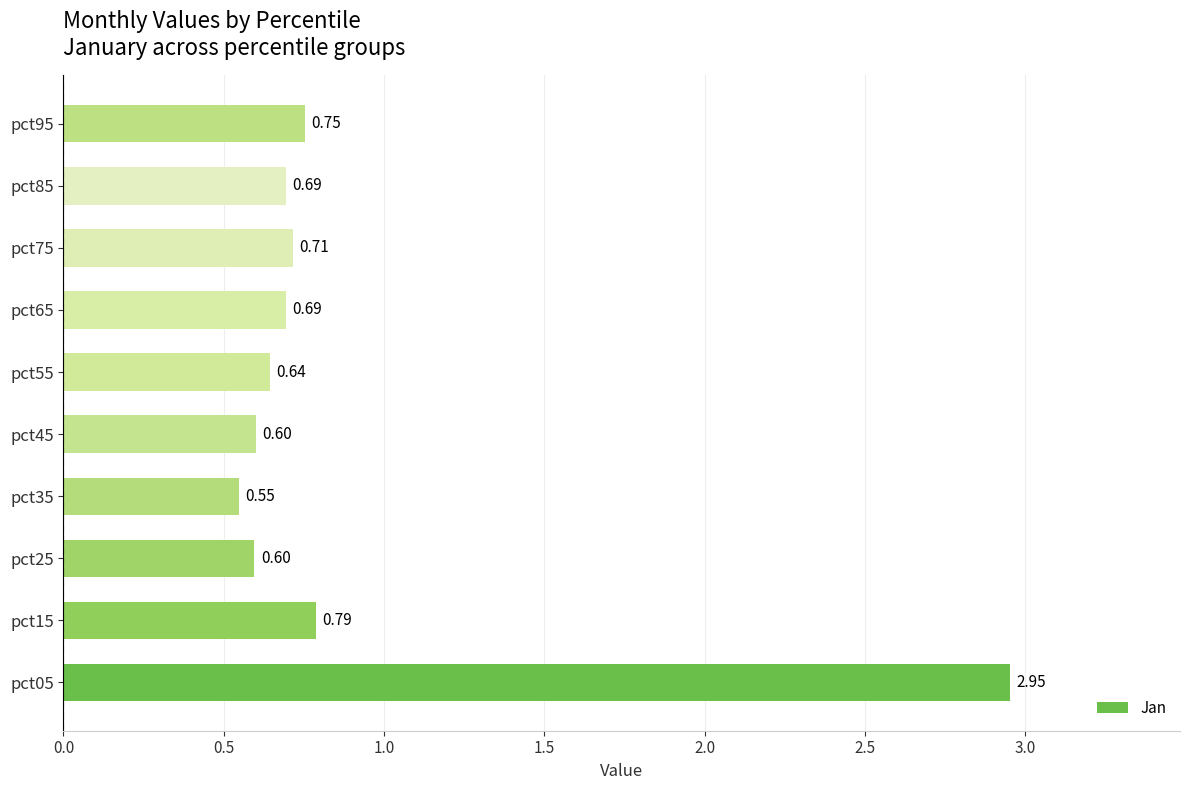

Are the bars grouped side by side (vs. stacked)?

No